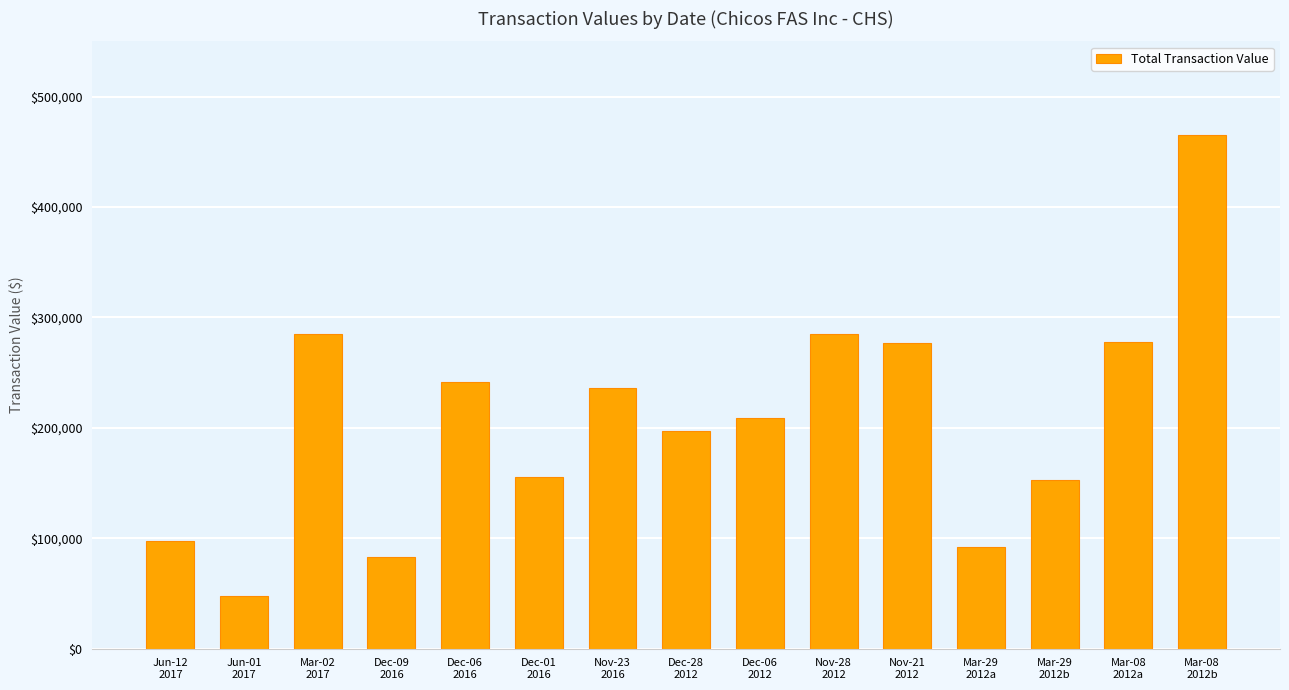

Read the value at Nov-21
2012, to the nearest 10.

276550